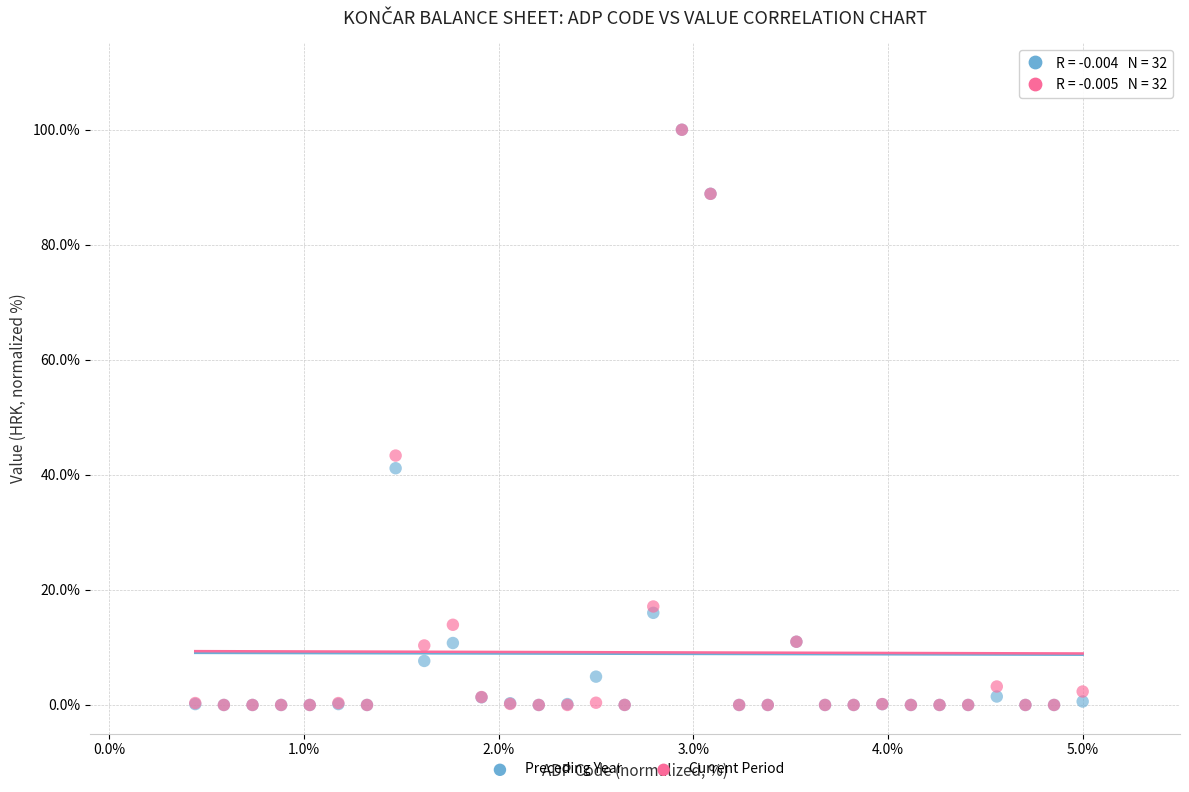

In the Current Period series, what Y value is closest to 50?

43.4